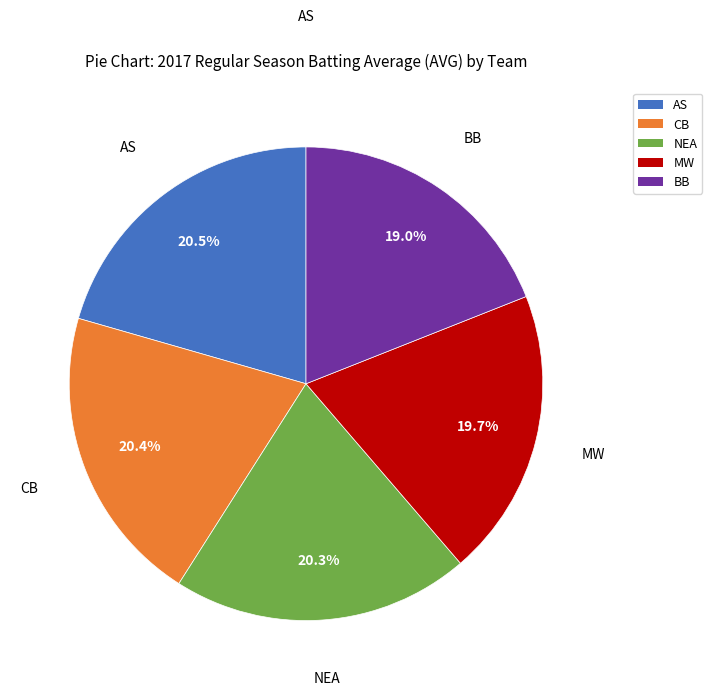

To the nearest percent, what is the difference between the largest and smallest slice percentages?

2%